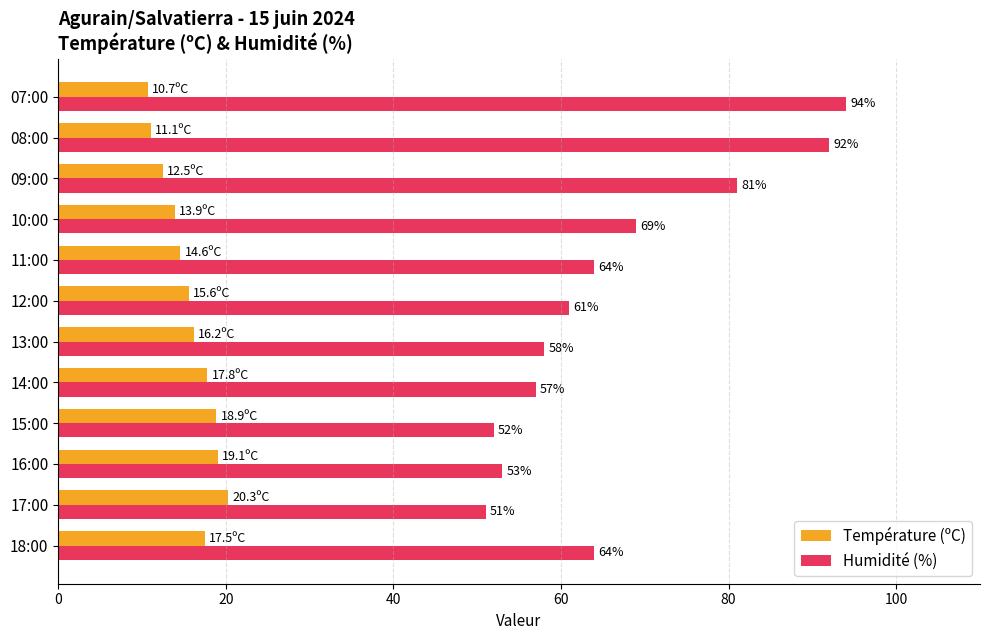

At which category is the sum across all series the highest?

07:00